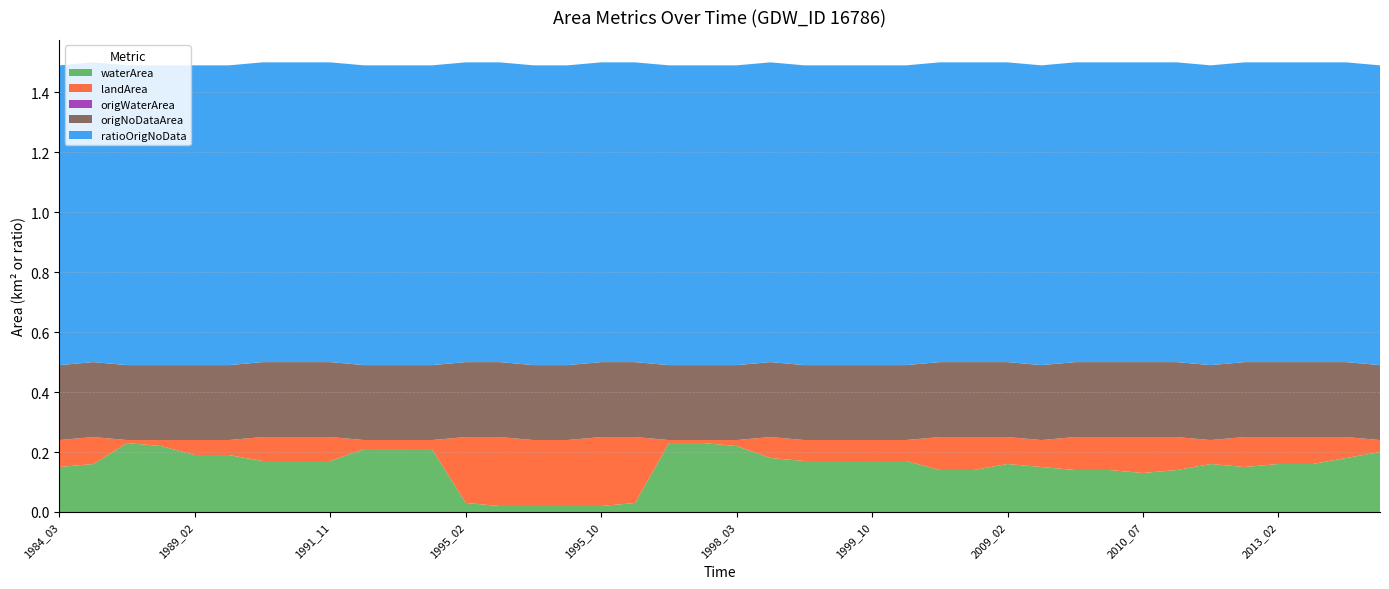

Reading left to right, what are all the values shown in this chart?

waterArea: 0.1	0.2	0.2	0.2	0.2	0.2	0.2	0.2	0.2	0.2	0.2	0.2	0.0	0.0	0.0	0.0	0.0	0.0	0.2	0.2	0.2	0.2	0.2	0.2	0.2	0.2	0.1	0.1	0.2	0.1	0.1	0.1	0.1	0.1	0.2	0.1	0.2	0.2	0.2	0.2
landArea: 0.1	0.1	0.0	0.0	0.1	0.1	0.1	0.1	0.1	0.0	0.0	0.0	0.2	0.2	0.2	0.2	0.2	0.2	0.0	0.0	0.0	0.1	0.1	0.1	0.1	0.1	0.1	0.1	0.1	0.1	0.1	0.1	0.1	0.1	0.1	0.1	0.1	0.1	0.1	0.0
origWaterArea: 0.0	0.0	0.0	0.0	0.0	0.0	0.0	0.0	0.0	0.0	0.0	0.0	0.0	0.0	0.0	0.0	0.0	0.0	0.0	0.0	0.0	0.0	0.0	0.0	0.0	0.0	0.0	0.0	0.0	0.0	0.0	0.0	0.0	0.0	0.0	0.0	0.0	0.0	0.0	0.0
origNoDataArea: 0.2	0.2	0.2	0.2	0.2	0.2	0.2	0.2	0.2	0.2	0.2	0.2	0.2	0.2	0.2	0.2	0.2	0.2	0.2	0.2	0.2	0.2	0.2	0.2	0.2	0.2	0.2	0.2	0.2	0.2	0.2	0.2	0.2	0.2	0.2	0.2	0.2	0.2	0.2	0.2
ratioOrigNoData: 1.0	1.0	1.0	1.0	1.0	1.0	1.0	1.0	1.0	1.0	1.0	1.0	1.0	1.0	1.0	1.0	1.0	1.0	1.0	1.0	1.0	1.0	1.0	1.0	1.0	1.0	1.0	1.0	1.0	1.0	1.0	1.0	1.0	1.0	1.0	1.0	1.0	1.0	1.0	1.0